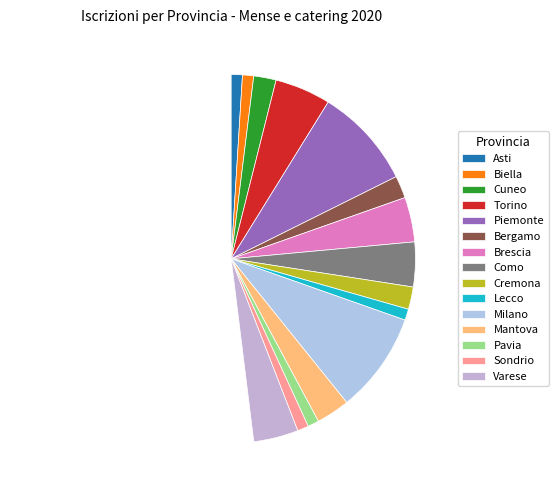

What percentage is the Como slice, to the nearest percent?

4%